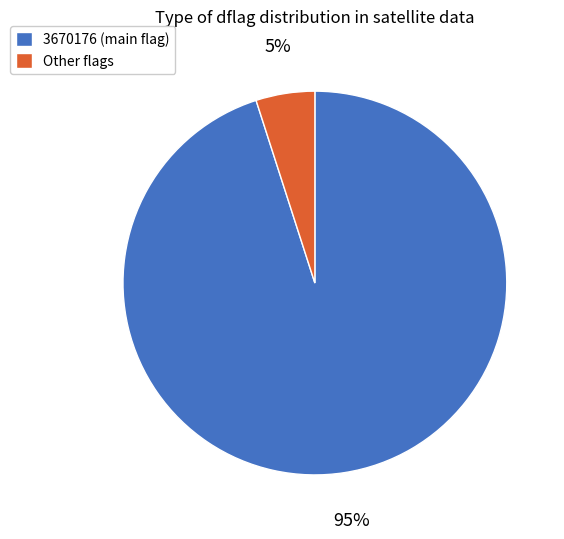

What percentage is the 3670176 slice, to the nearest percent?

95%